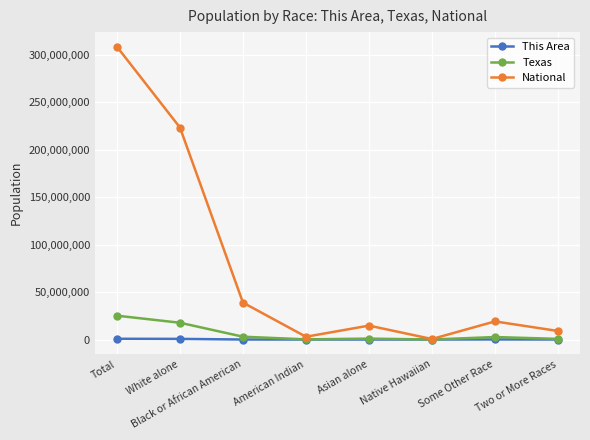

Is this an area chart (filled region under the line)?

No